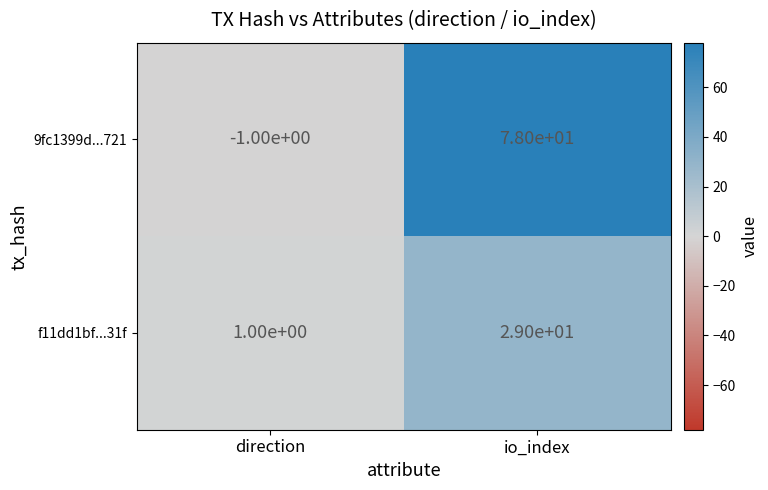

At which label does 9fc1399d...721 reach its minimum?

direction